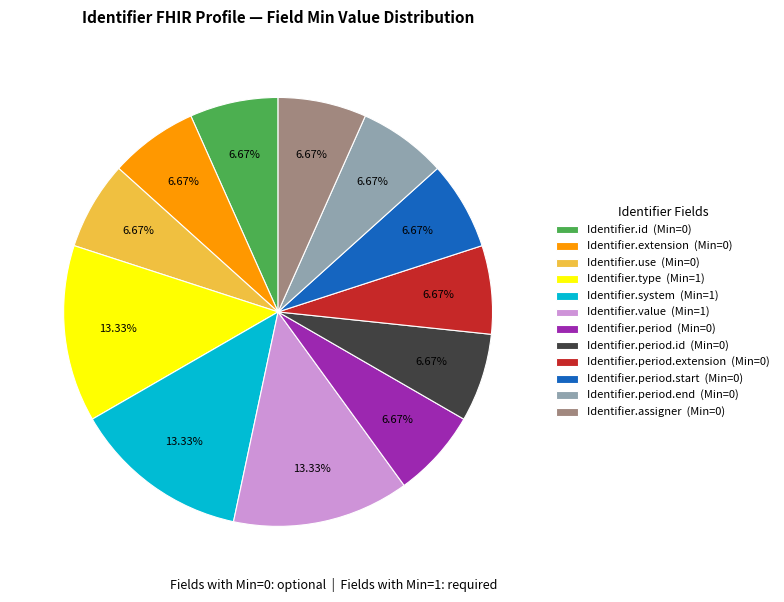

What is the ratio of the value at Identifier.use (Min=0) to the value at Identifier.type (Min=1)?

0.5